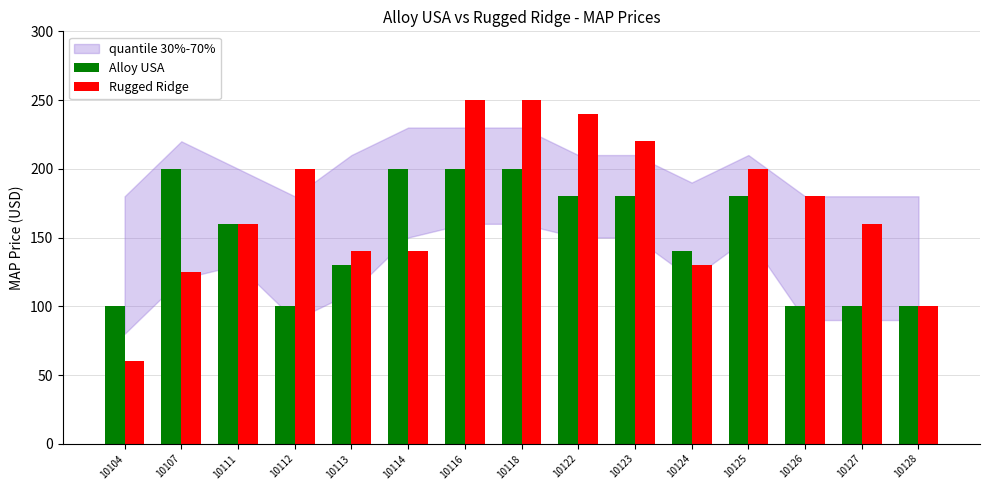

Reading left to right, list all the values displayed in this chart.

Alloy USA: 100.0	200.0	160.0	100.0	130.0	200.0	200.0	200.0	180.0	180.0	140.0	180.0	100.0	100.0	100.0
Rugged Ridge: 60.0	125.0	160.0	200.0	140.0	140.0	250.0	250.0	240.0	220.0	130.0	200.0	180.0	160.0	100.0